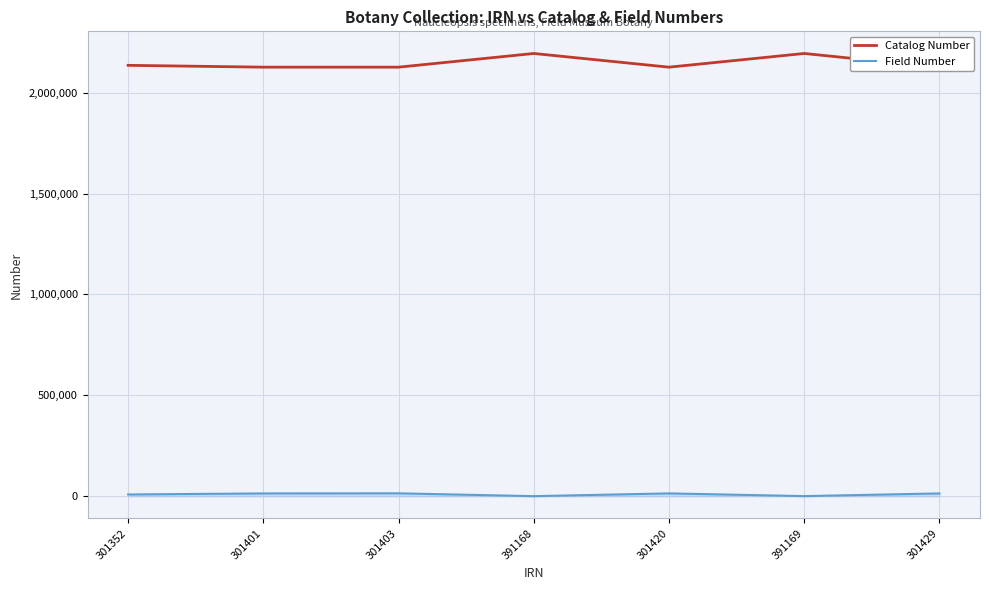

How many interior local peaks does the Catalog Number series have?

2